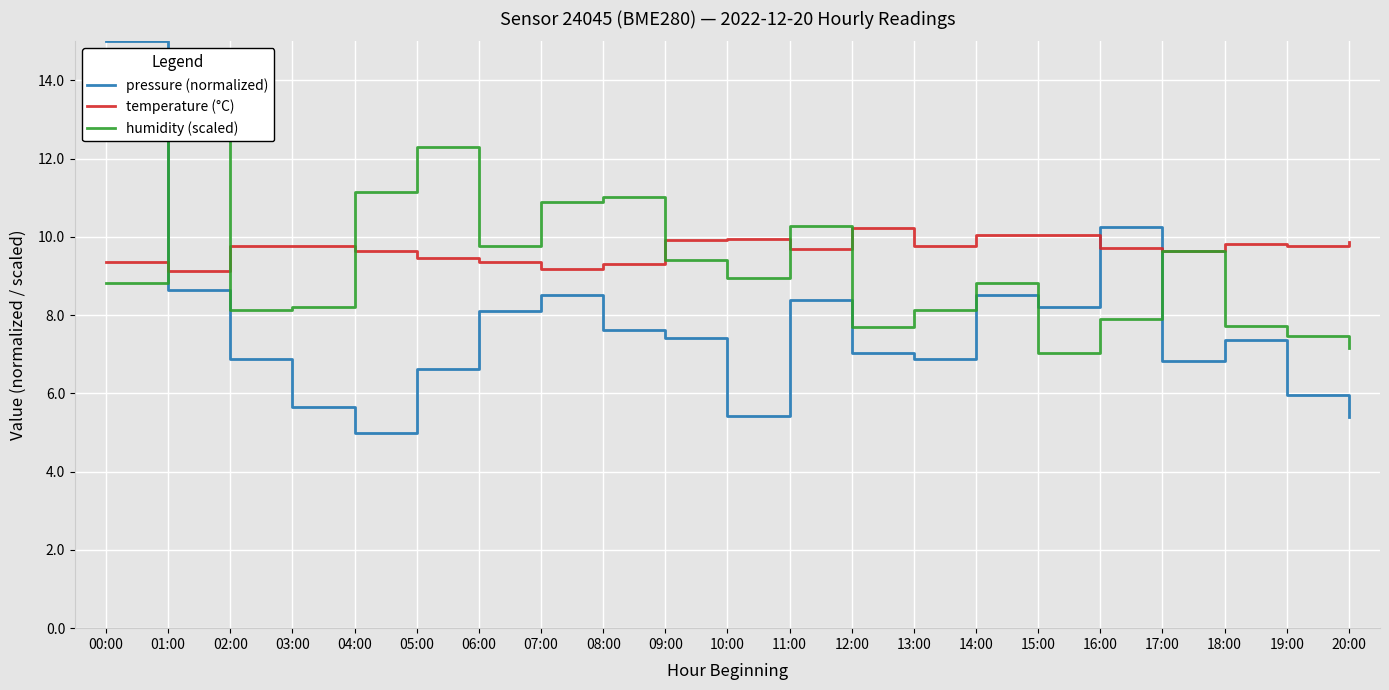

What position from the right is 05:00?

16